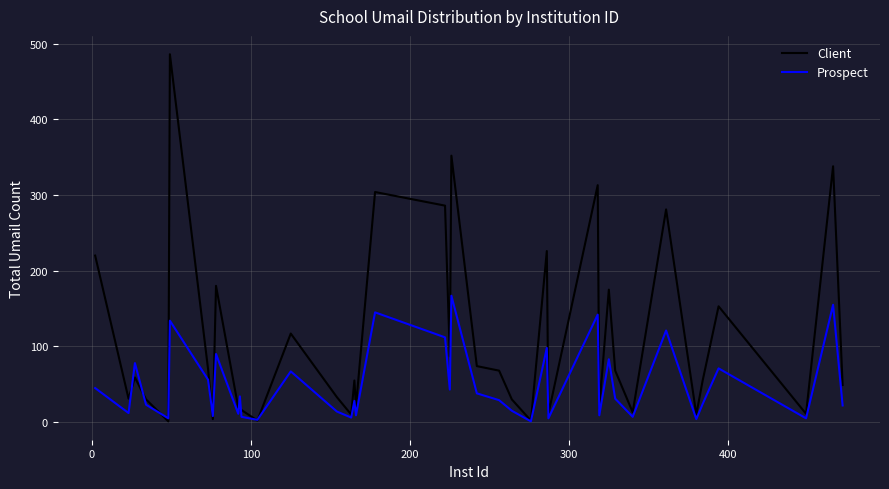

Rank the series by their maximum value, from lowest to highest.

Prospect, Client